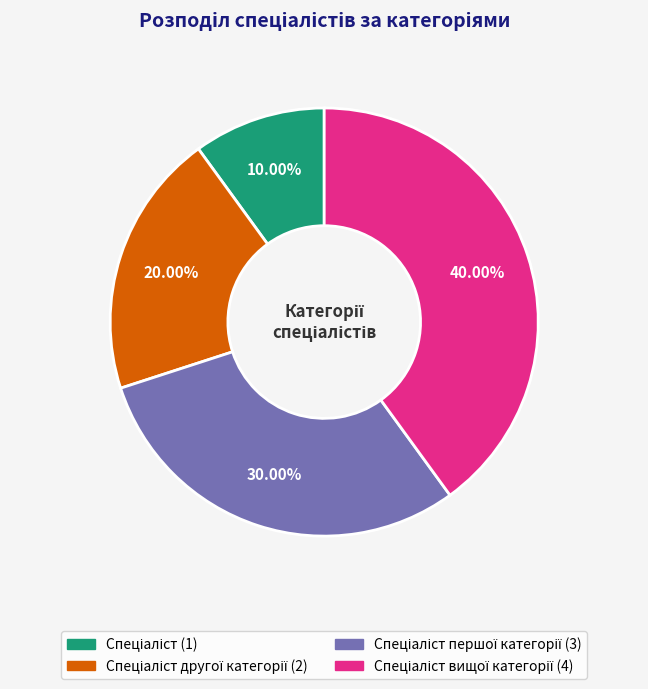

Is there any slice that represents more than half of the pie?

No